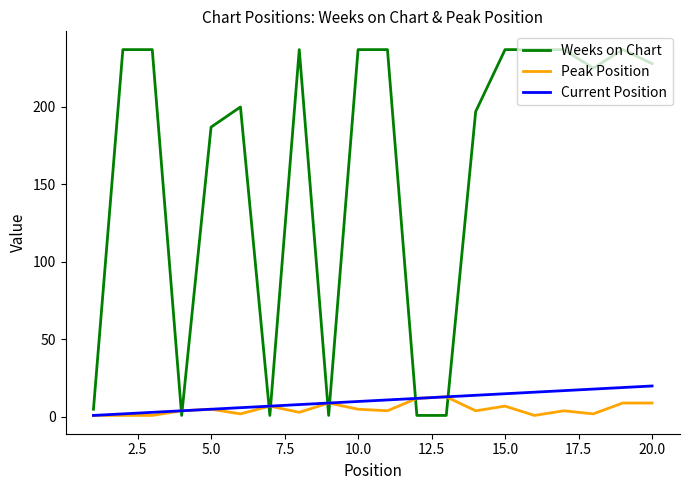

Which series has the largest range (max minus min)?

Weeks on Chart